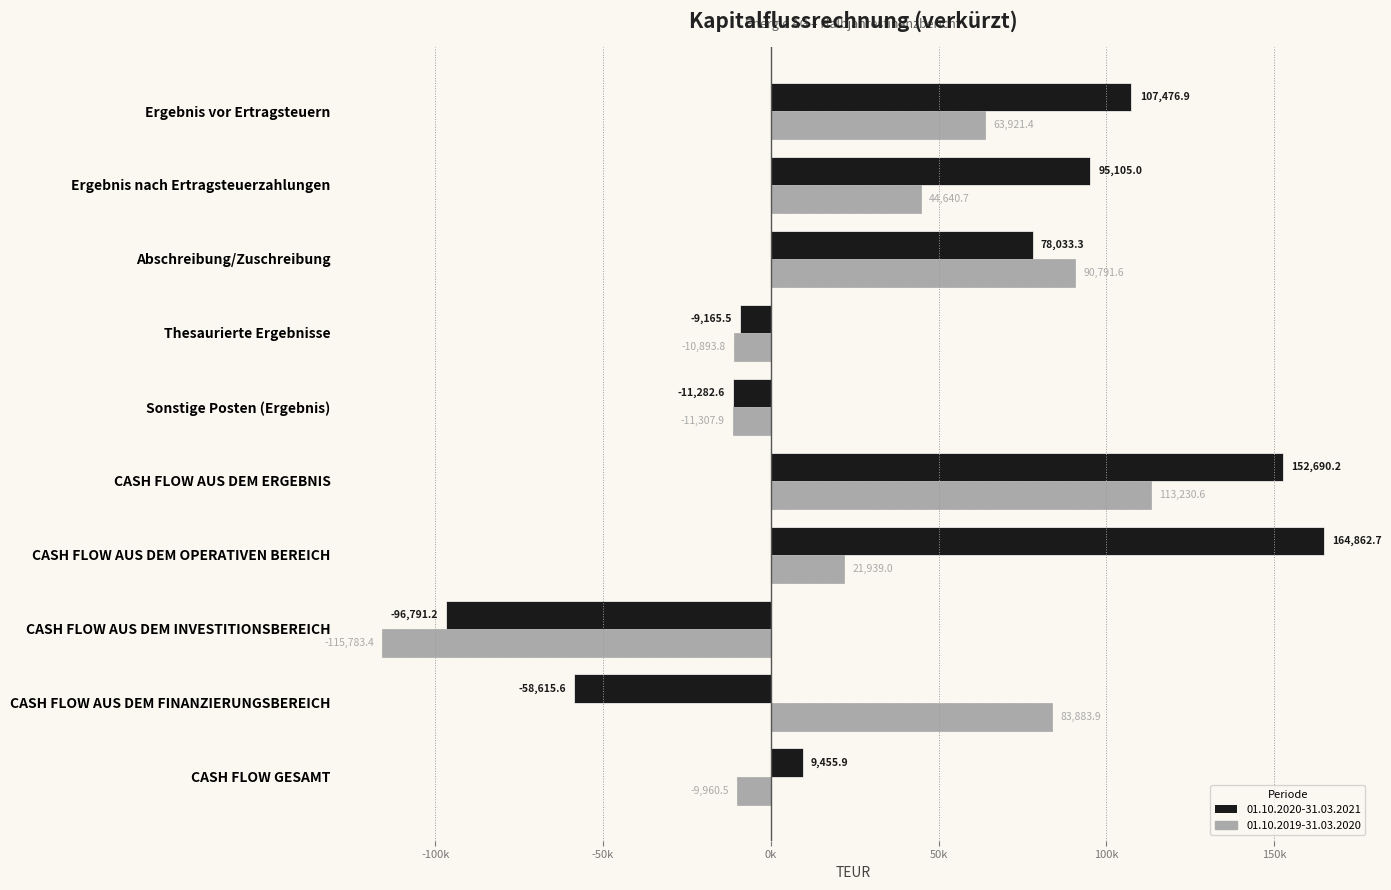

The value of 01.10.2019-31.03.2020 at CASH FLOW GESAMT is -13591.1. True or false?

False